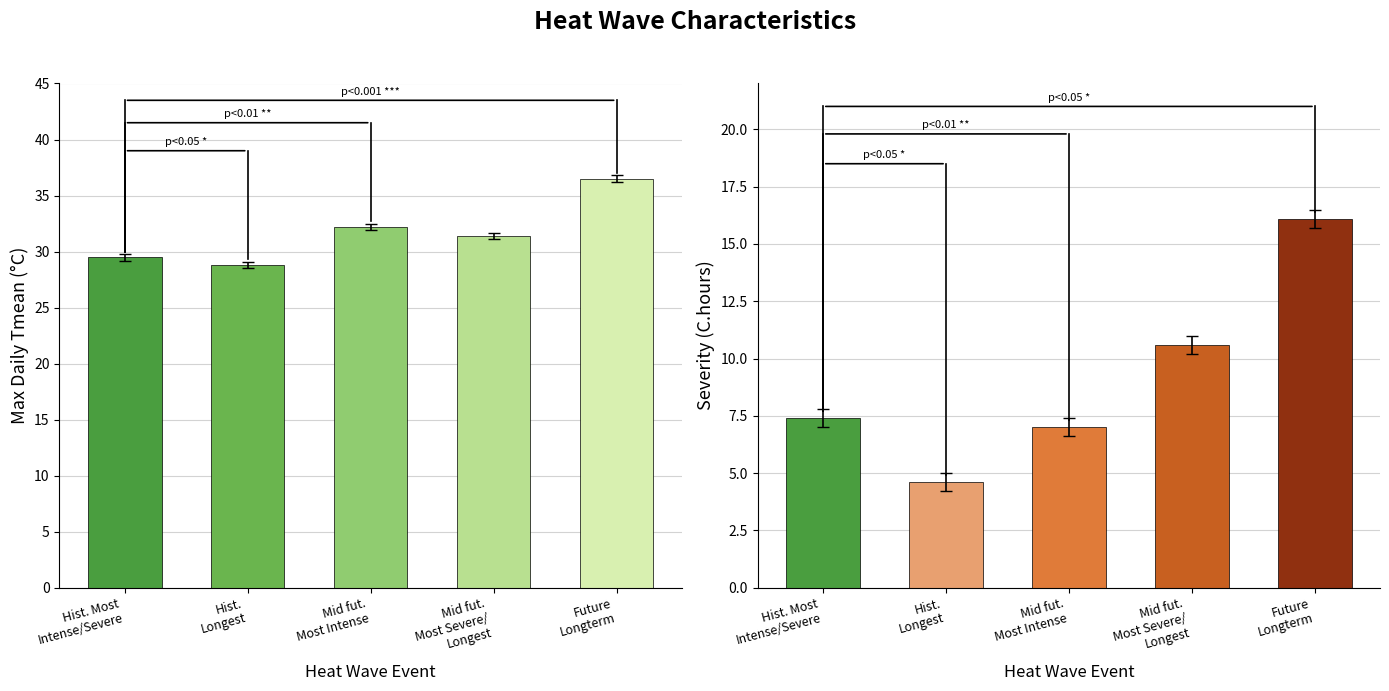

How many categories are shown in the chart?

5